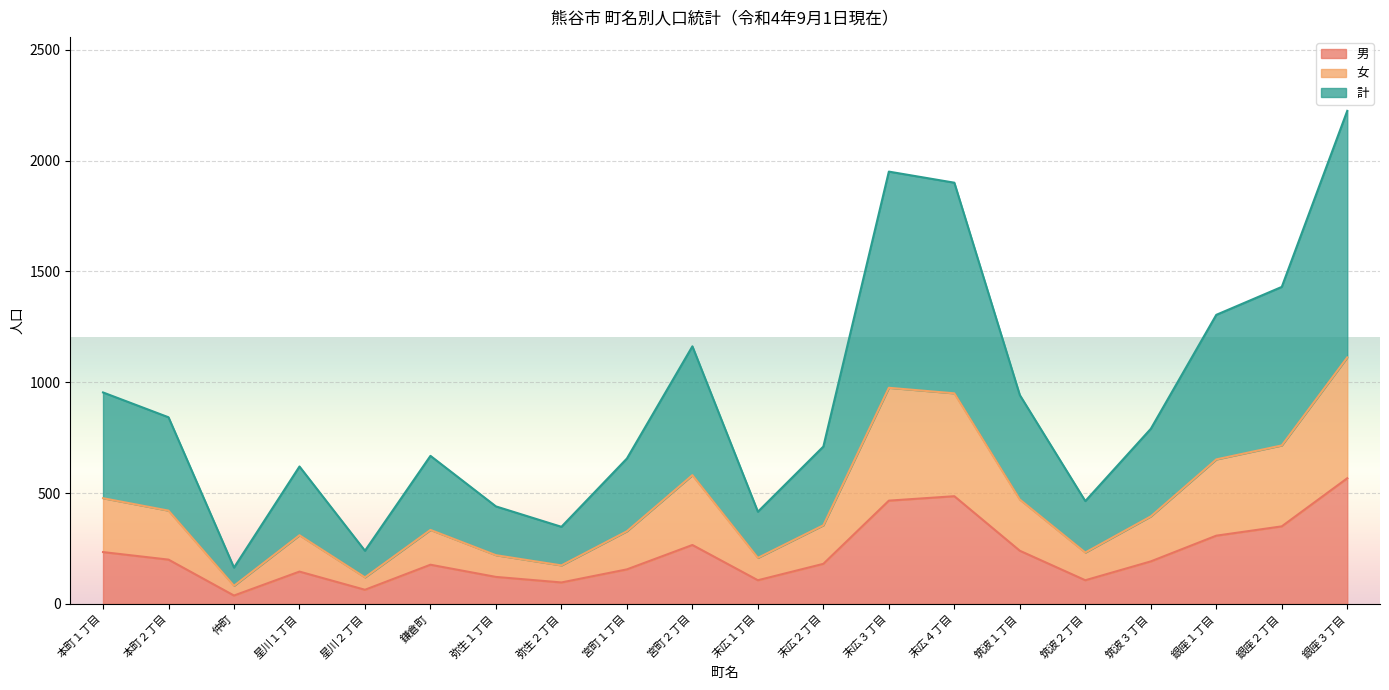

Between 鎌倉町 and 末広２丁目, which series saw the biggest shift?

計